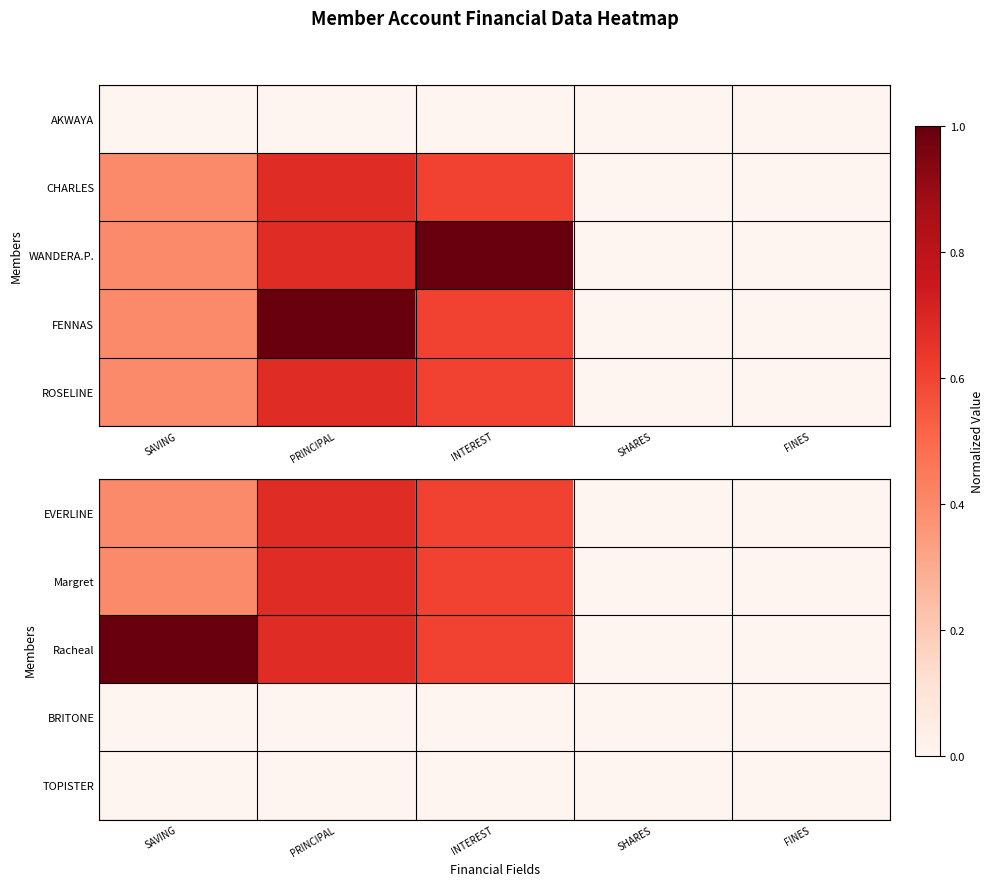

Is it true that EVERLINE equals 1.0 at PRINCIPAL?

False